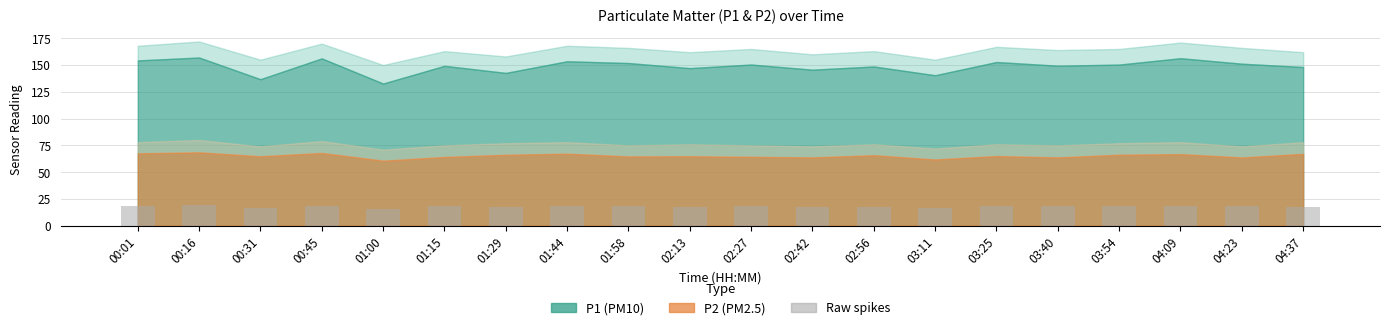

Are the bars horizontal?

No